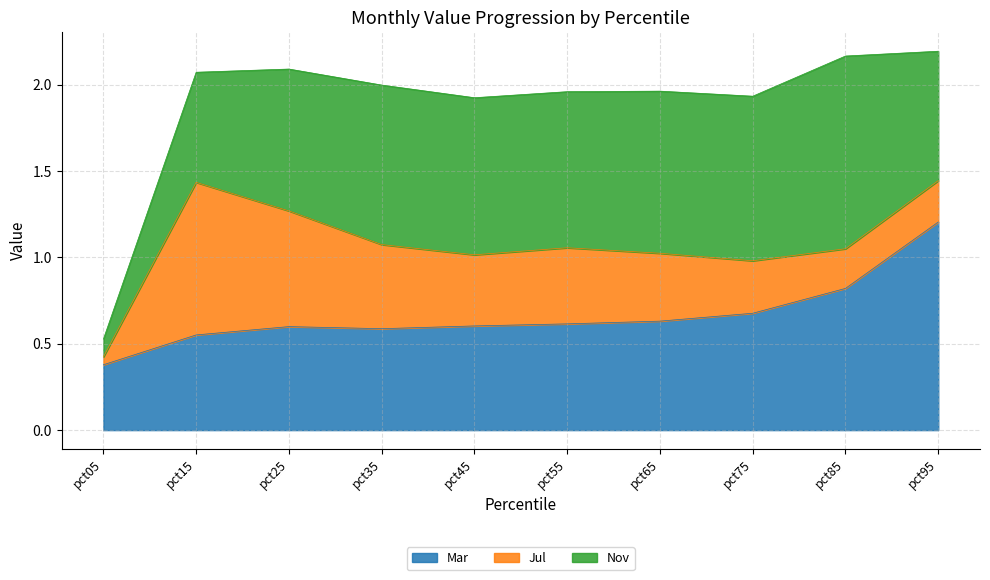

Which has a higher value, pct45 or pct35?

pct45